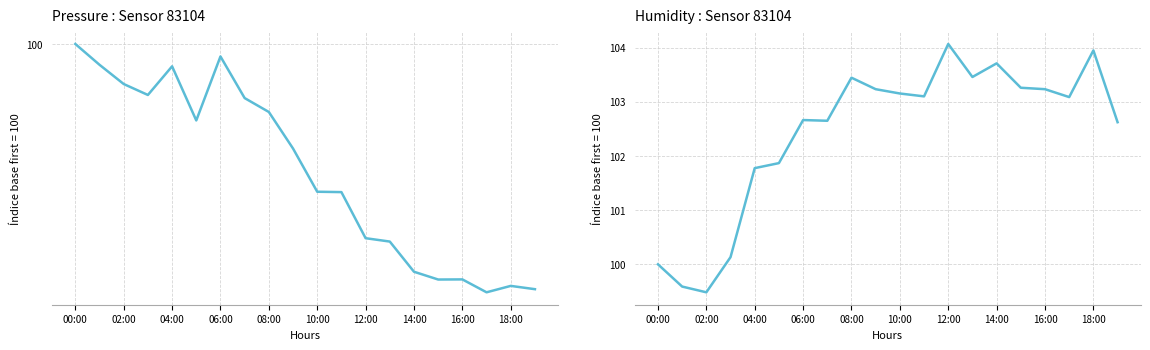

Is it true that humidity equals 103.7 at 14:00?

True